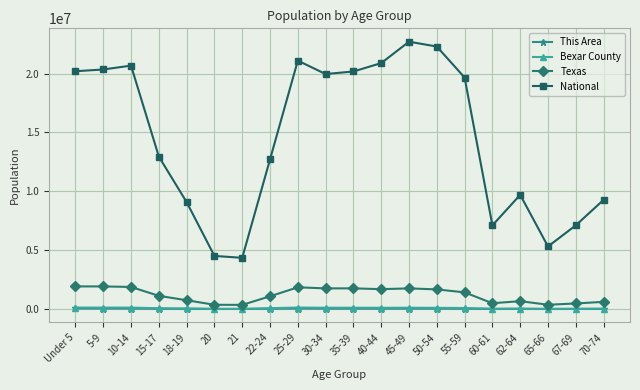

What is the label of the 6th point from the left?

20